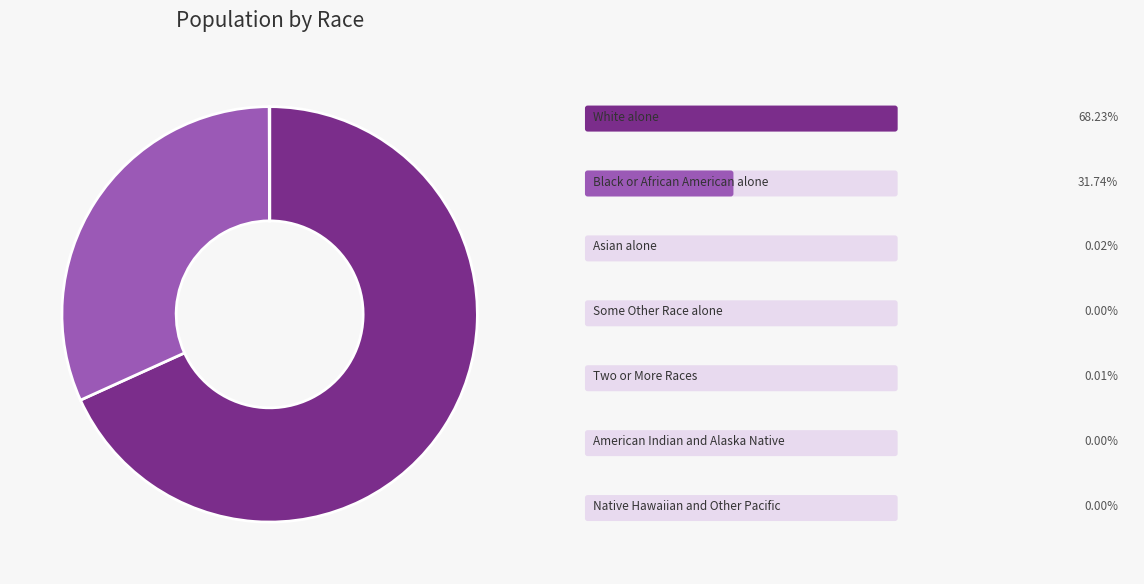

Count the number of slices in the pie.

7